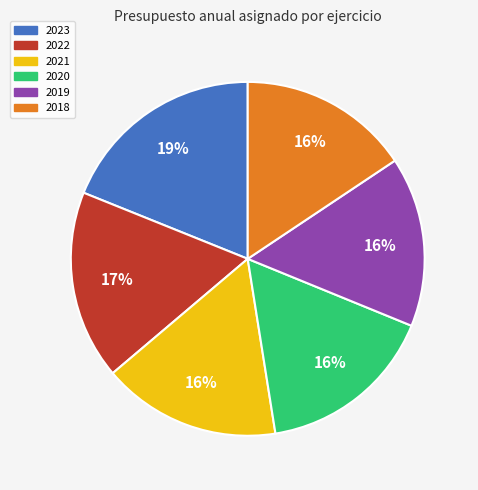

What is the largest slice in the pie chart?

2023